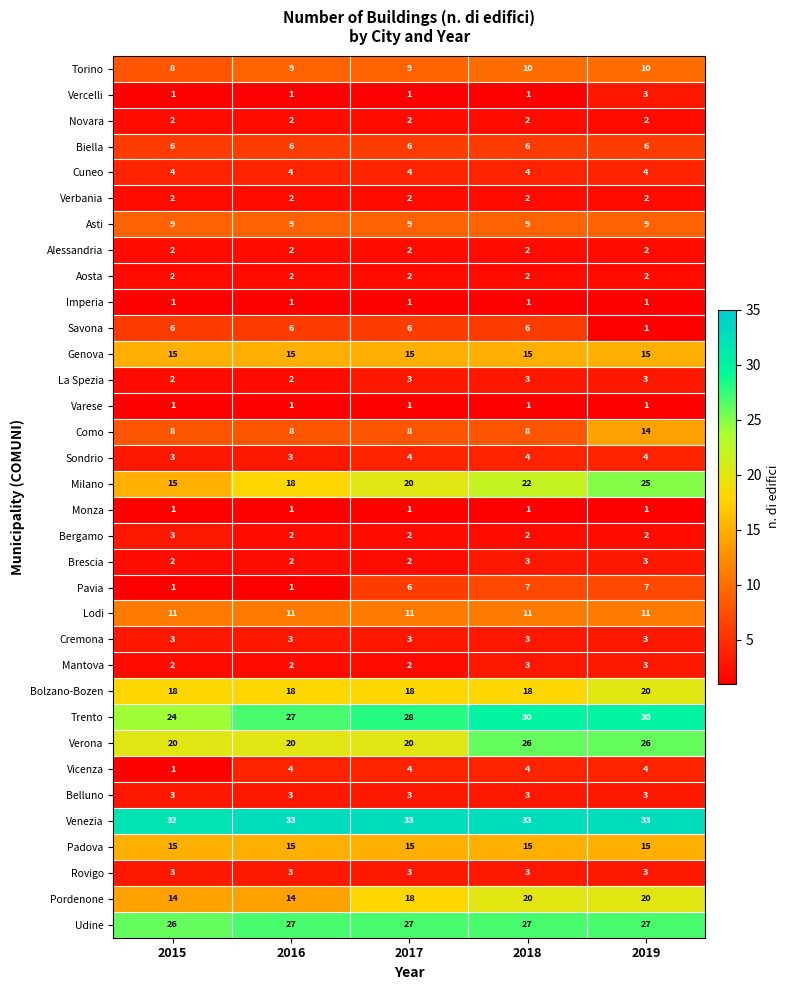

The Milano series shows 6 at 2019. True or false?

False